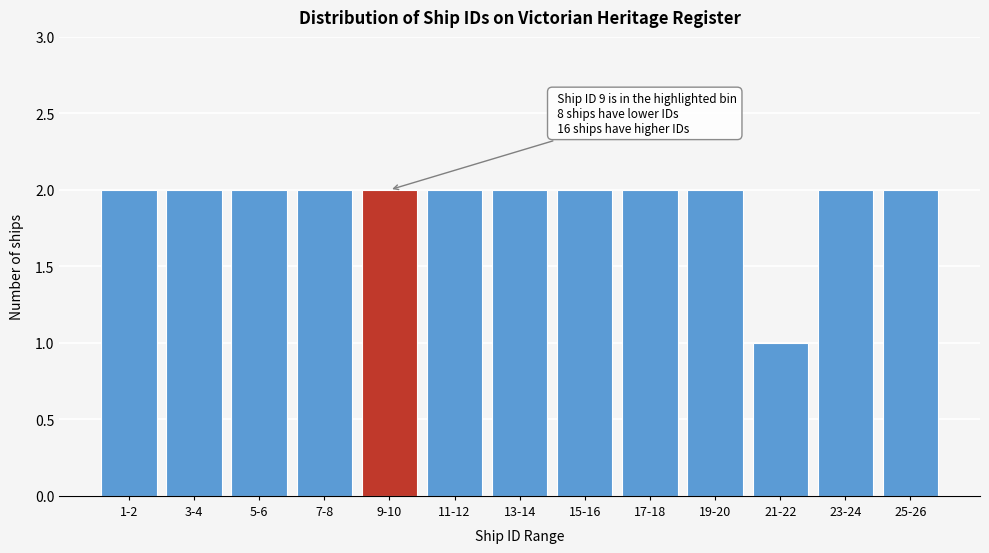

Reading left to right, transcribe all the data shown in this chart.

2	2	2	2	2	2	2	2	2	2	1	2	2